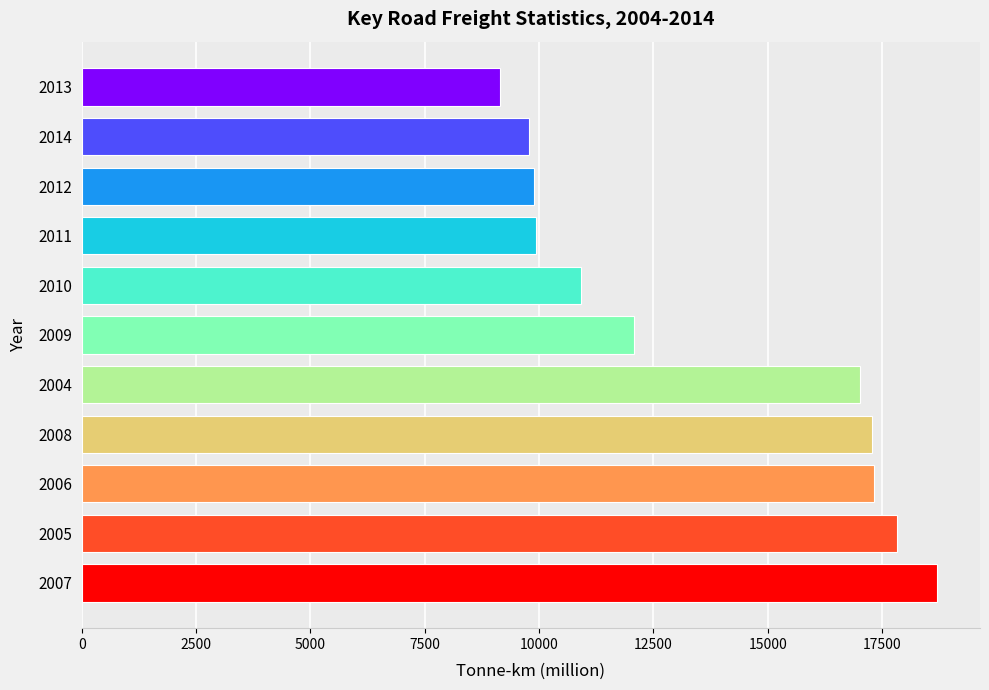

Between 2013 and 2007, which is larger?

2007